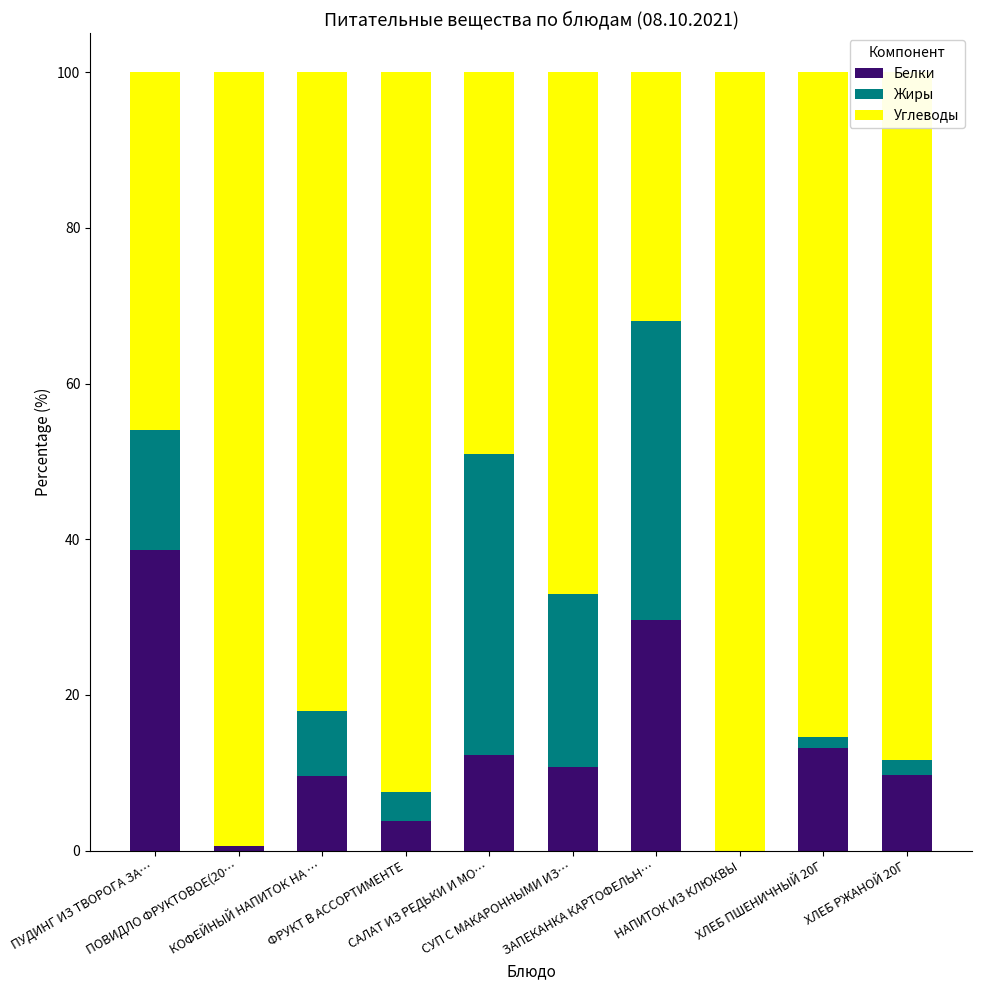

Where does the Белки series first go above 10?

ПУДИНГ ИЗ ТВОРОГА ЗА…